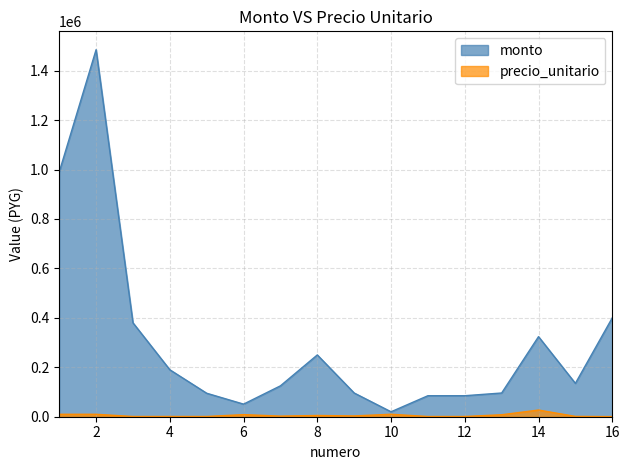

What is the spread (max minus min) of values at 16?

399600